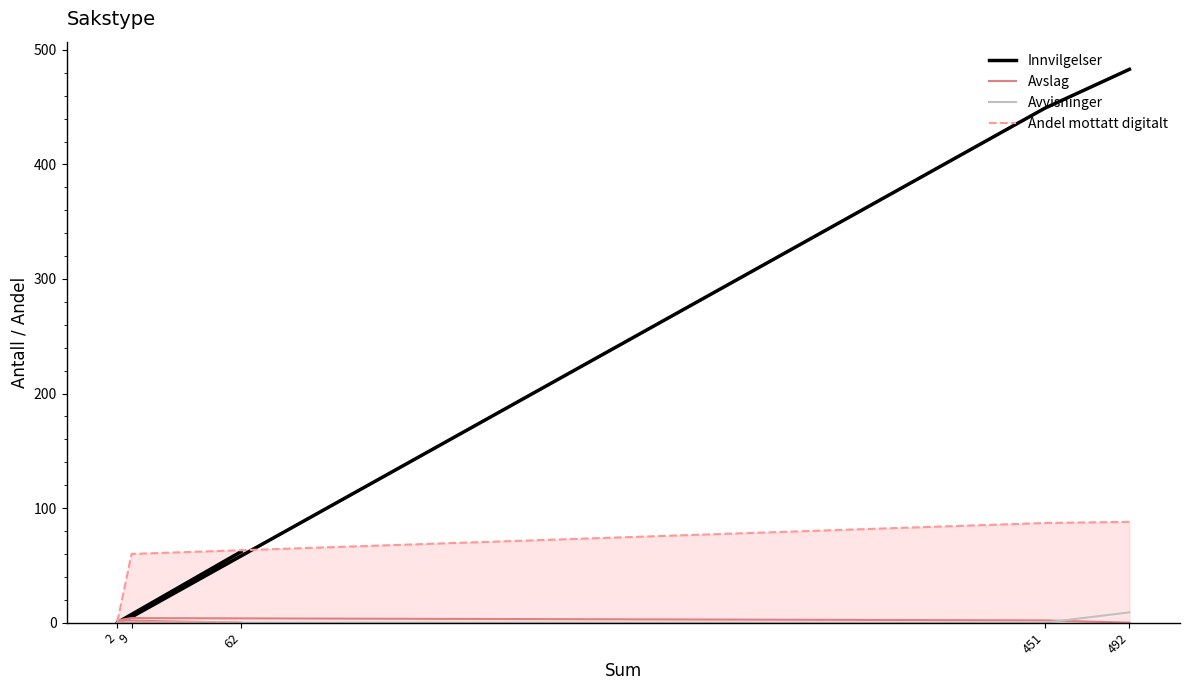

True or false: Avvisninger has a value of -4 at 451.

False